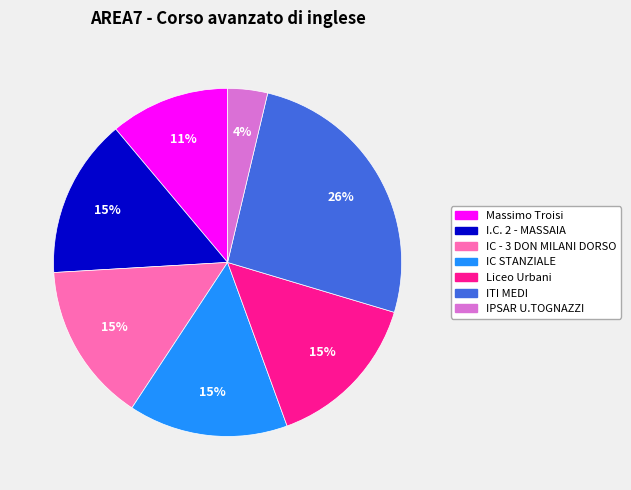

Do IC - 3 DON MILANI DORSO and IC STANZIALE together represent more than half of the pie?

No